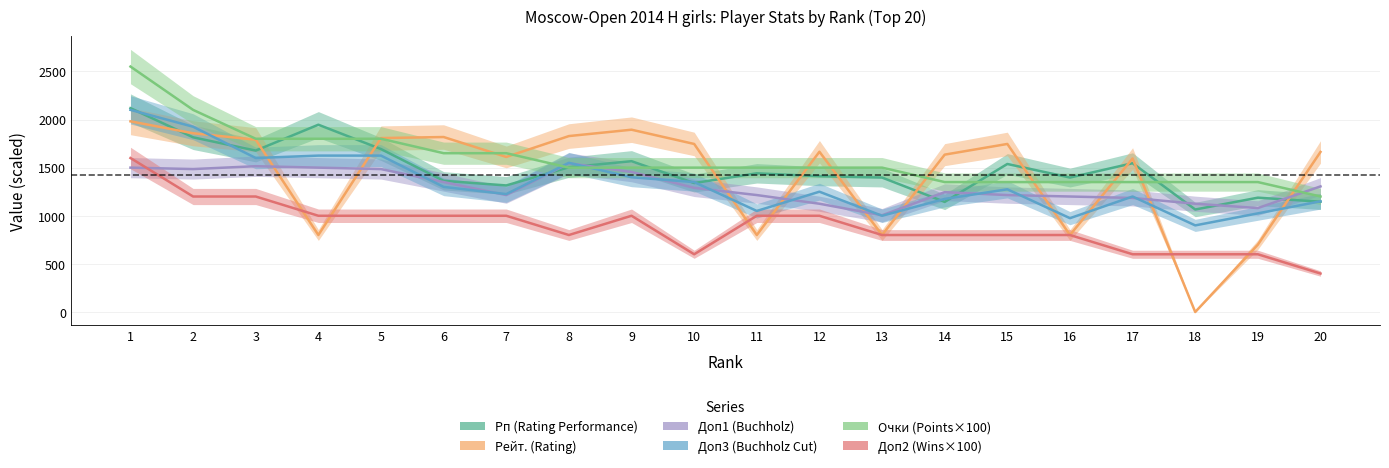

True or false: Доп2 and Рп intersect in this chart.

False